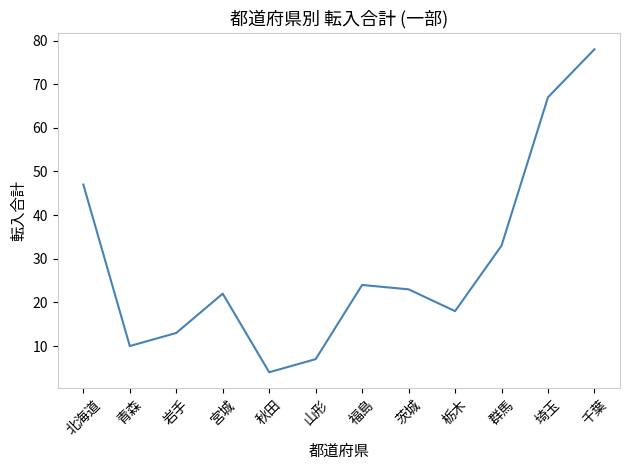

What is the sum of the values at 秋田 and 山形?

11